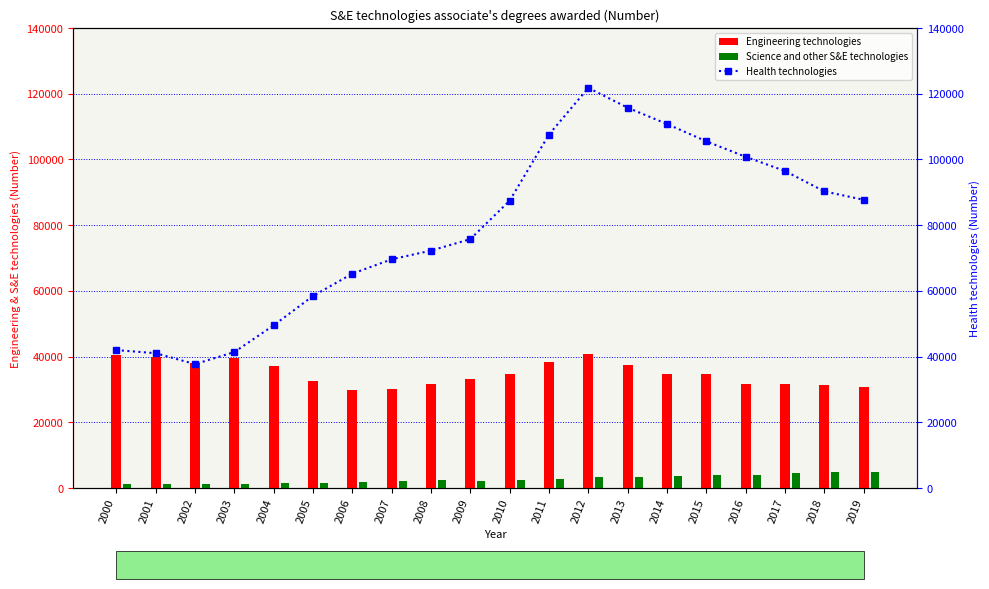

Which label corresponds to the smallest value in the chart?

2002